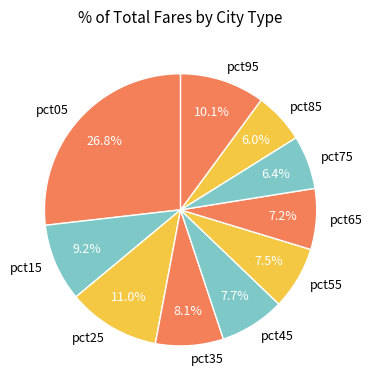

Is there a majority slice in this chart?

No